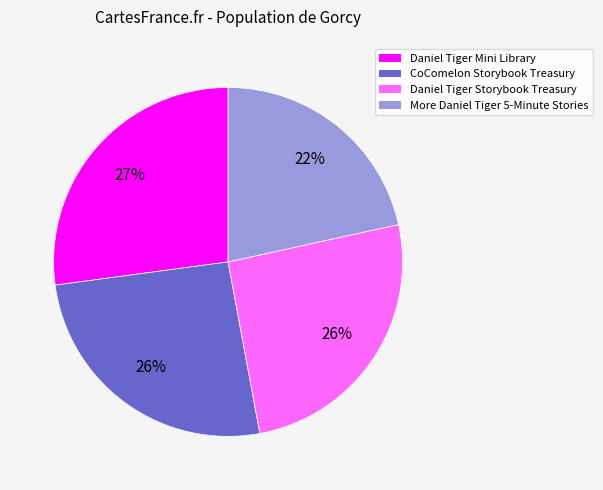

Is there any slice that represents more than half of the pie?

No